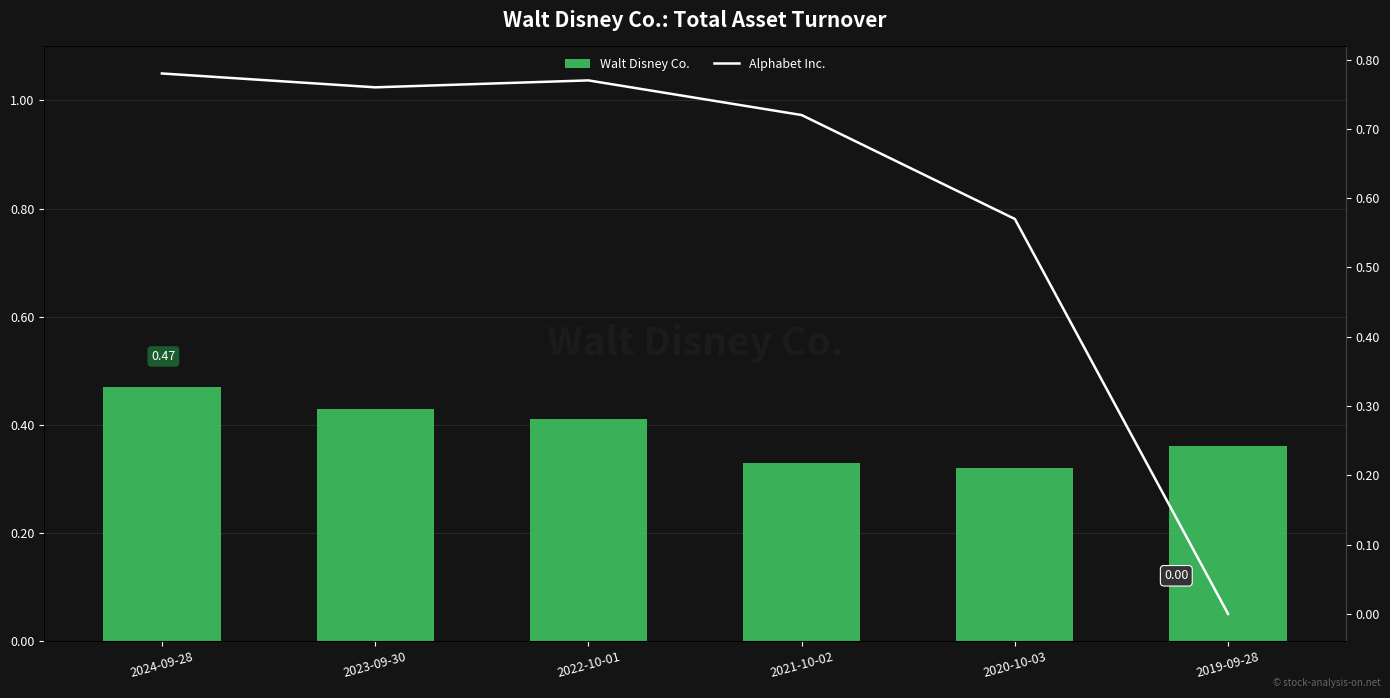

Reading left to right, what are all the values shown in this chart?

Walt Disney Co.: 0.5	0.4	0.4	0.3	0.3	0.4
Alphabet Inc.: 0.8	0.8	0.8	0.7	0.6	0.0